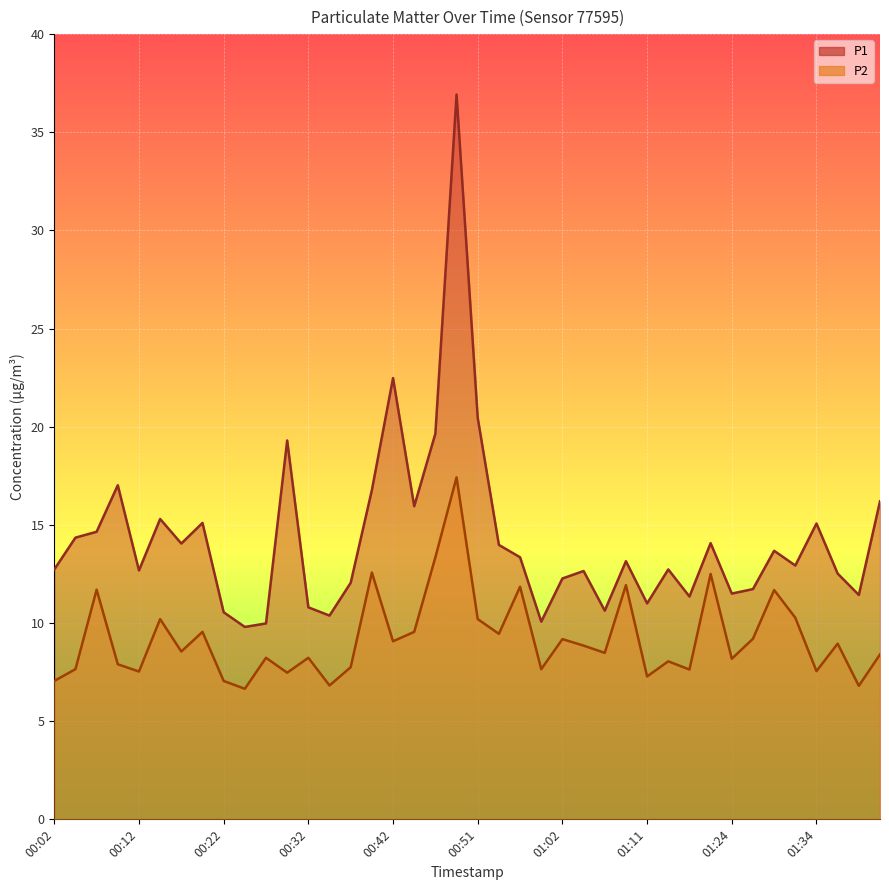

At which category is the sum across all series the highest?

00:49